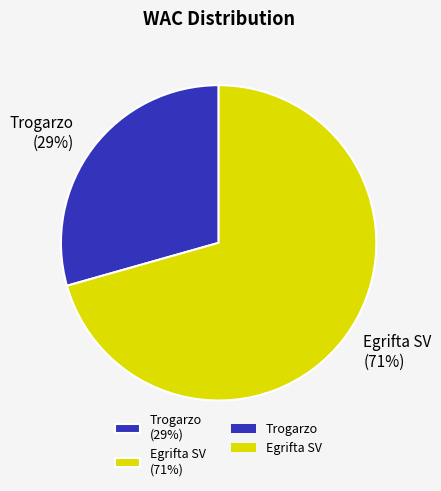

Is the sum of Egrifta SV (71%) and Trogarzo (29%) greater than half?

Yes